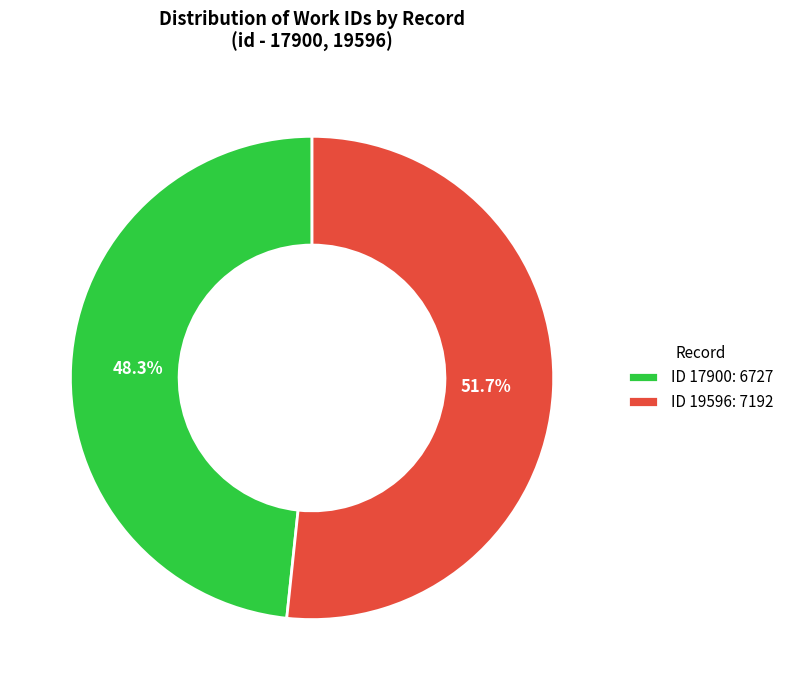

To the nearest percent, what is the average slice percentage?

50%